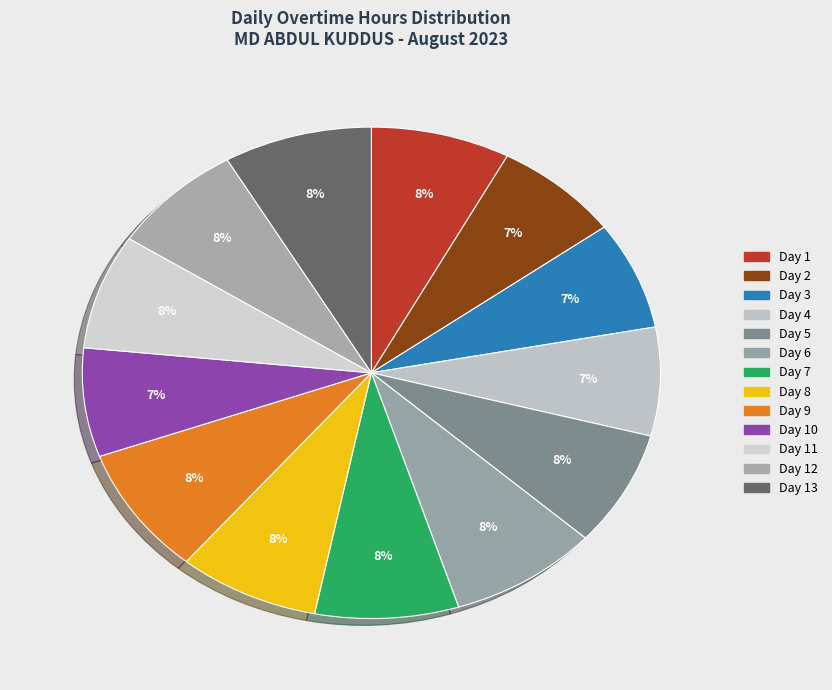

Rank the categories by value from highest to lowest.

Day 9, Day 6, Day 13, Day 7, Day 8, Day 1, Day 5, Day 11, Day 12, Day 10, Day 4, Day 2, Day 3